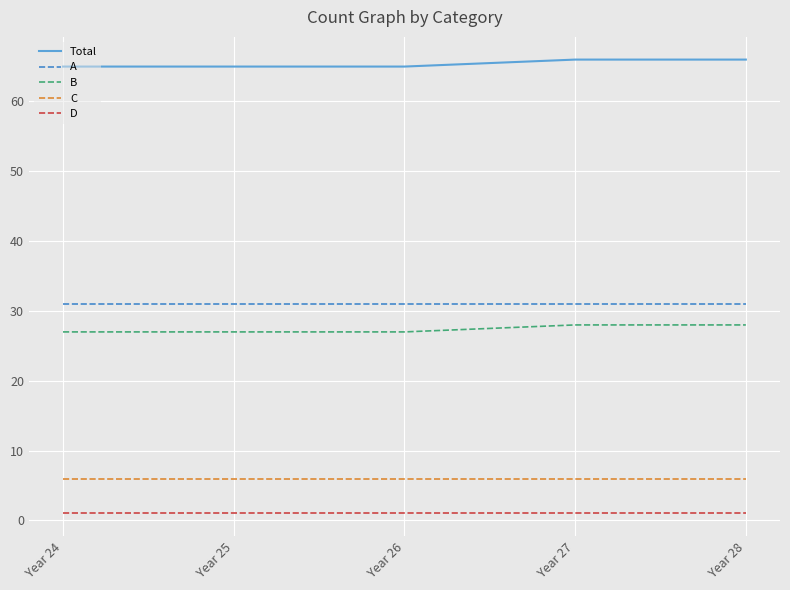

At how many categories does at least one series exceed 13?

5